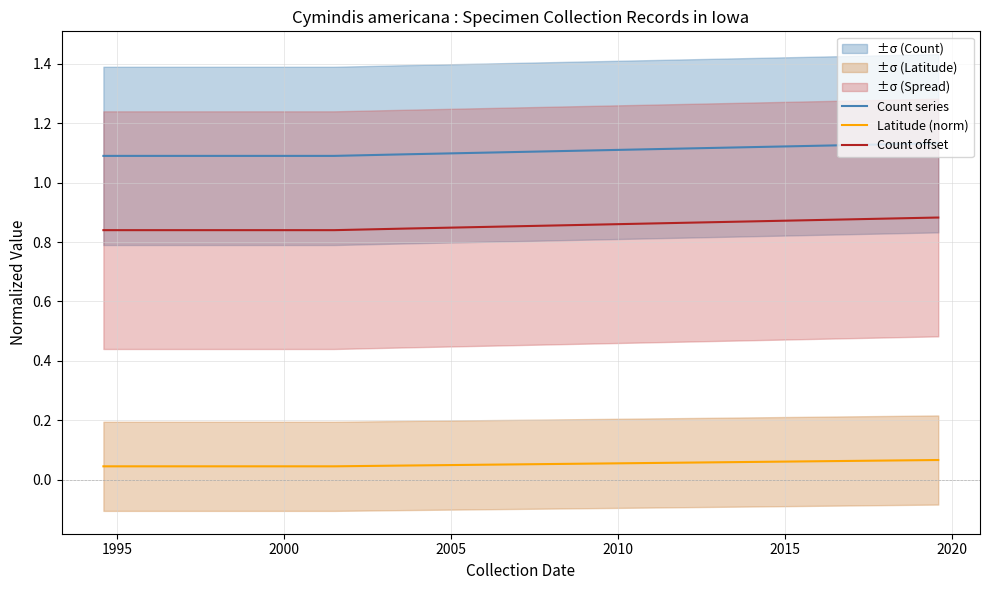

True or false: Latitude (norm) and Count offset cross at least once.

False